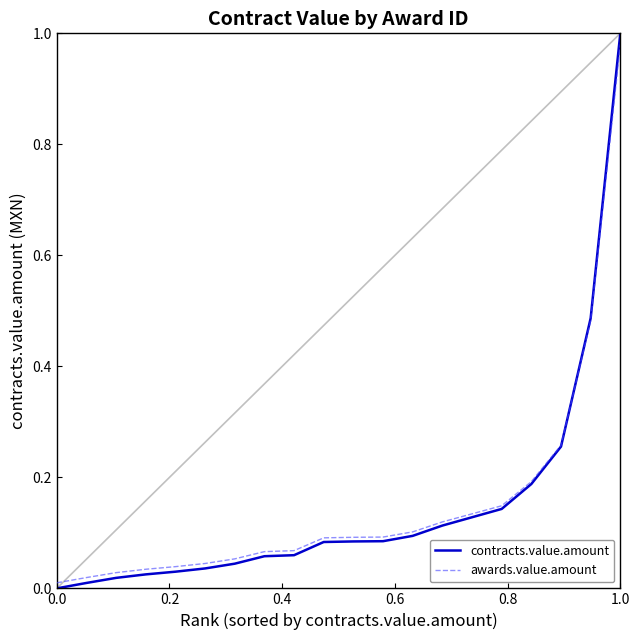

Which series has the largest range (max minus min)?

contracts.value.amount